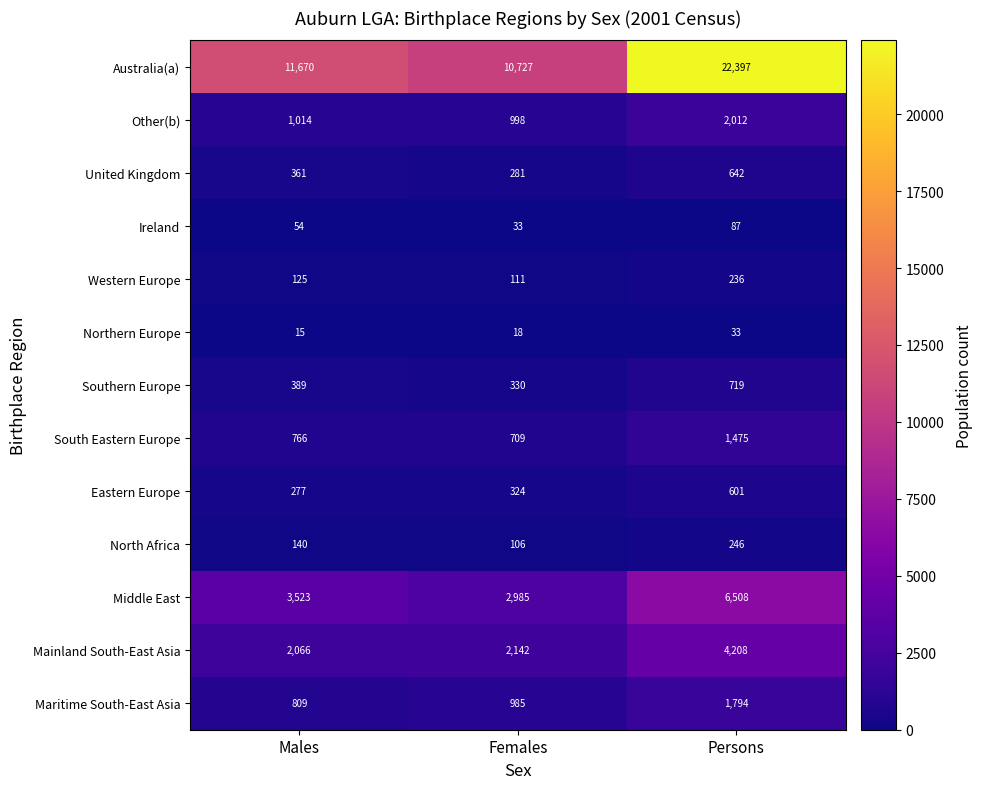

Between Males and Persons, which series saw the biggest shift?

Australia(a)